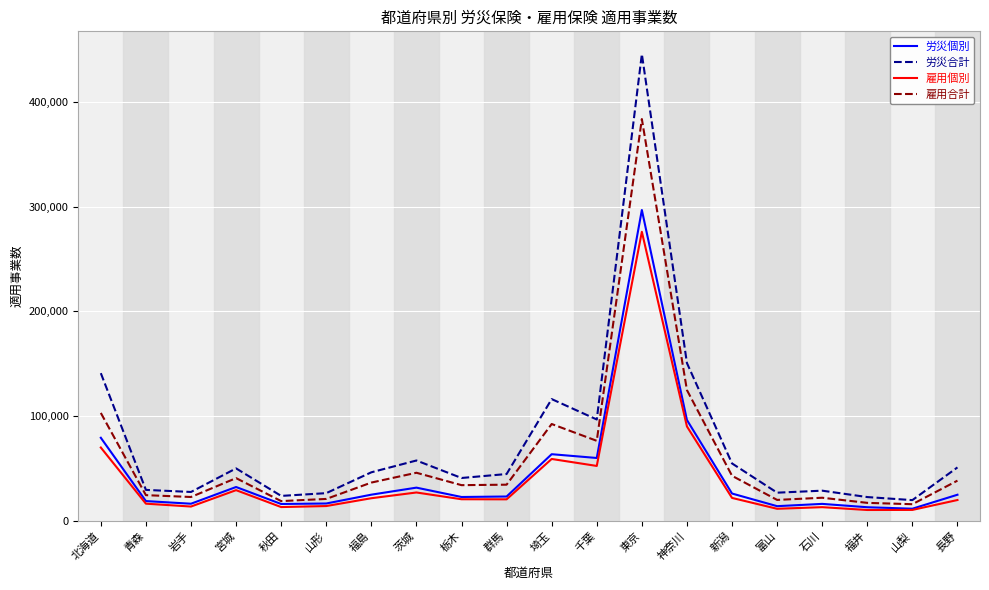

What value does the 雇用個別 series have at 新潟, to the nearest 50?

21750